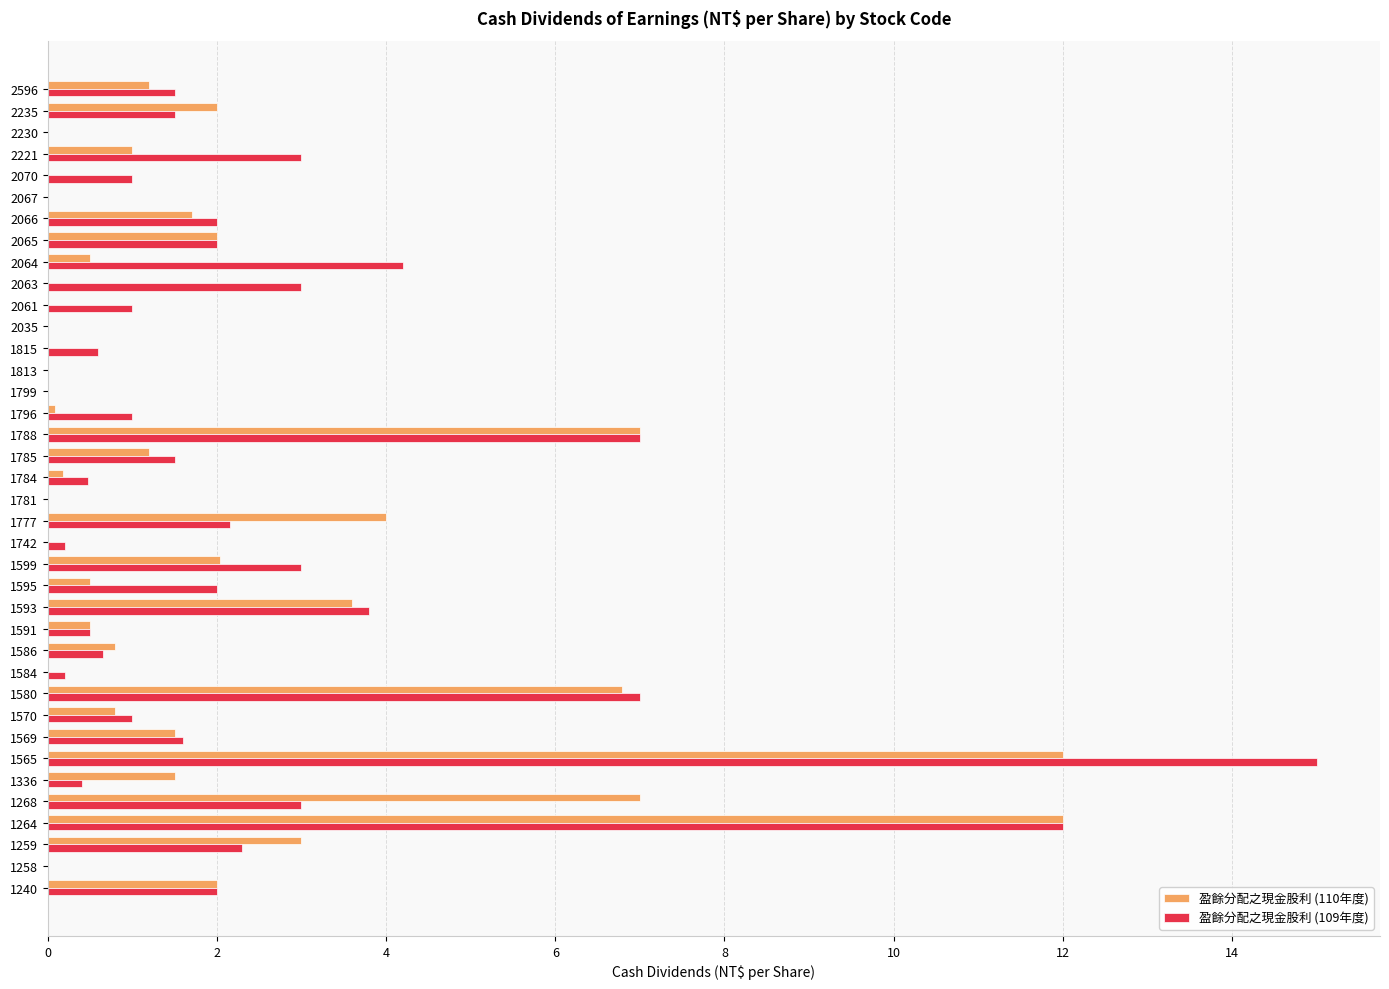

What is the total value across all series at 1580?

13.8